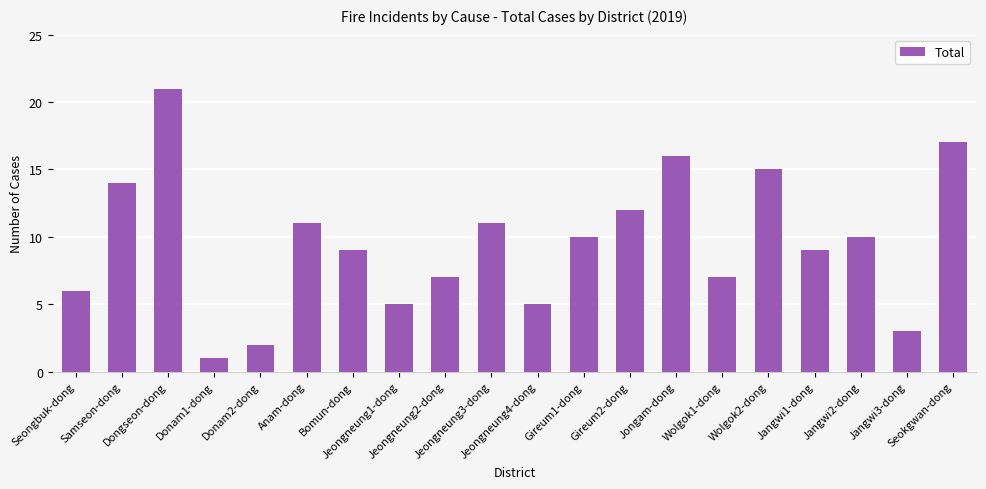

What is the greatest value displayed?

21